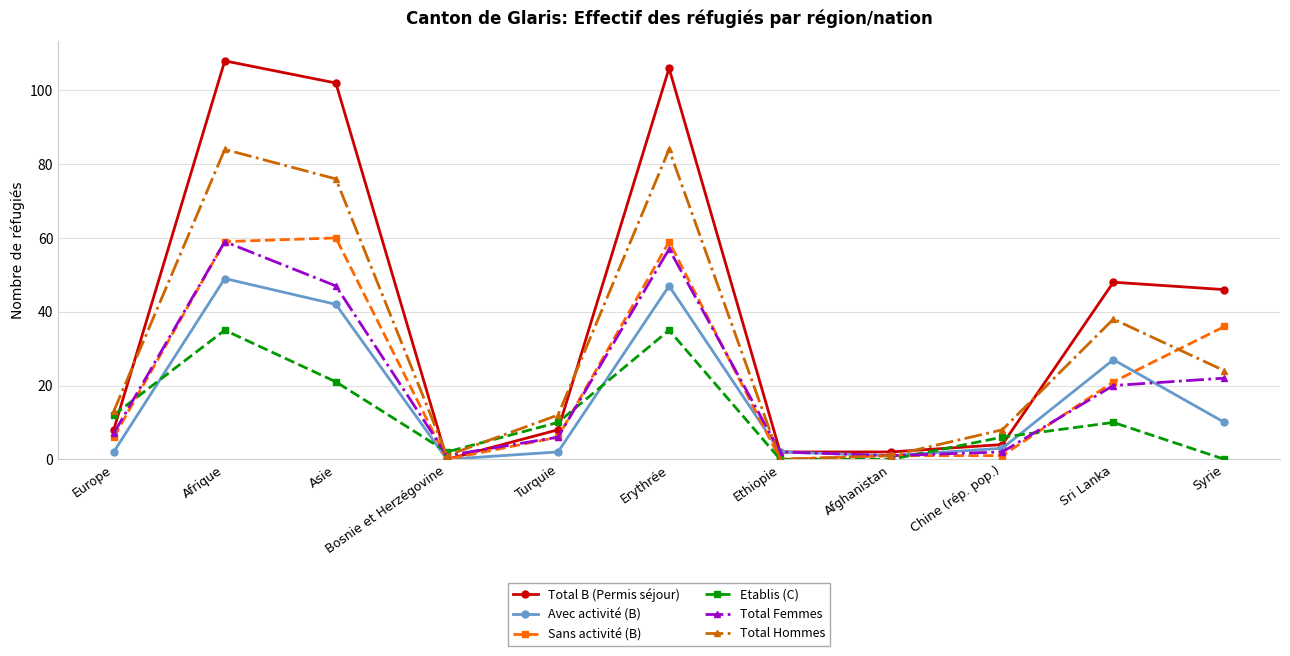

What is the total value across all series at Afghanistan?

6